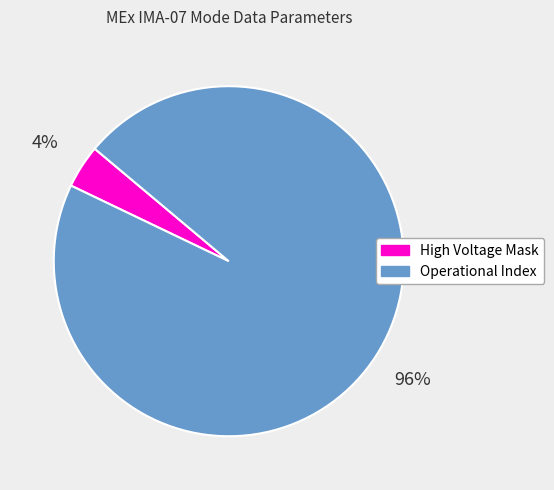

Is there any slice that represents more than half of the pie?

Yes